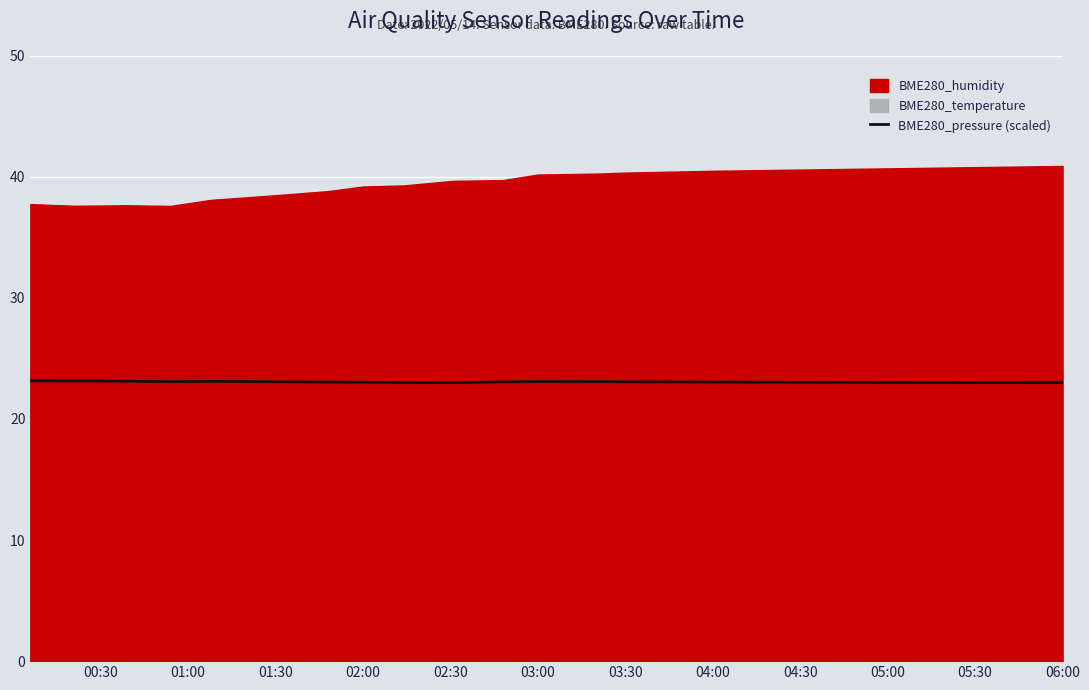

The value of BME280_pressure (scaled) at 05:00 is 14.4. True or false?

False